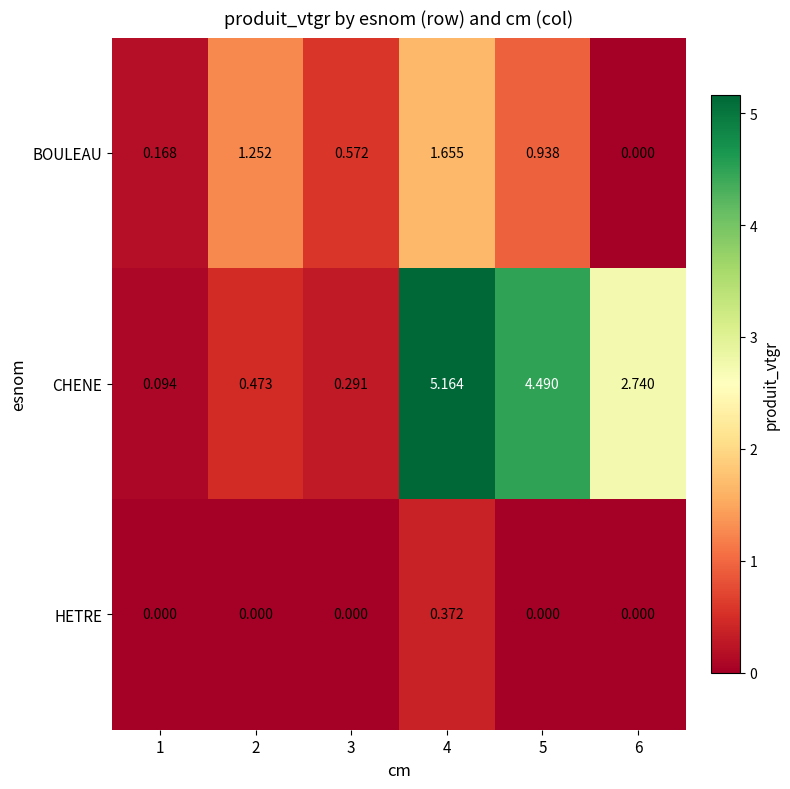

Rank the series at 2 from highest to lowest value.

BOULEAU, CHENE, HETRE